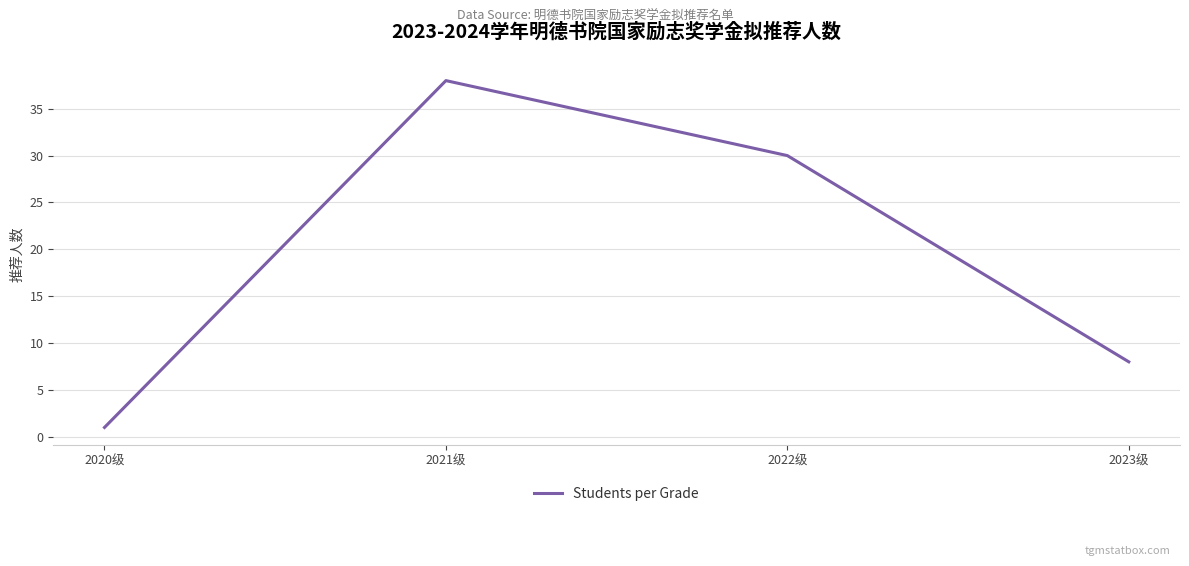

Which label corresponds to the smallest value in the chart?

2020级